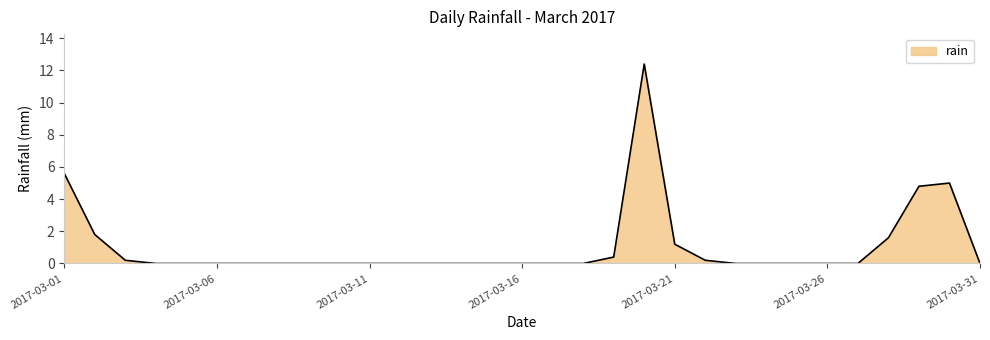

What is the difference between the maximum and minimum values?

12.4